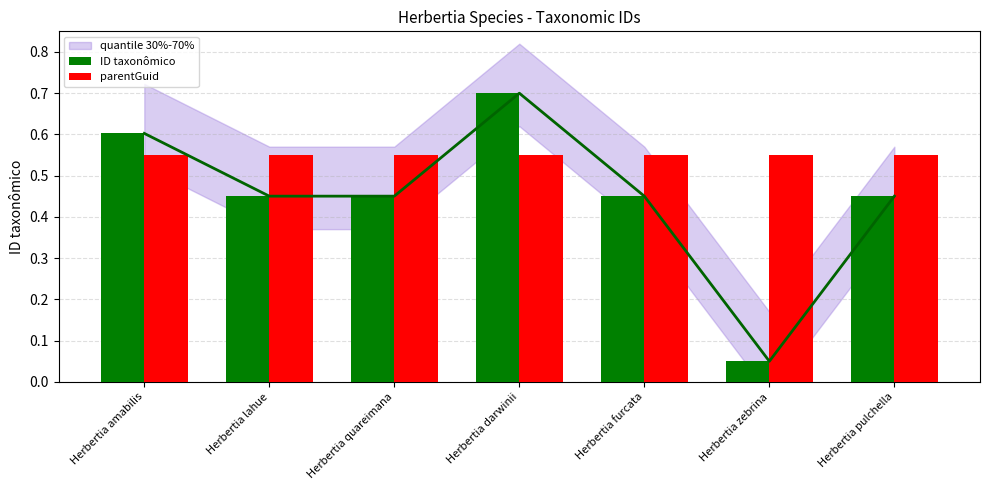

What is the difference between the highest and lowest values at Herbertia quareimana?

0.1